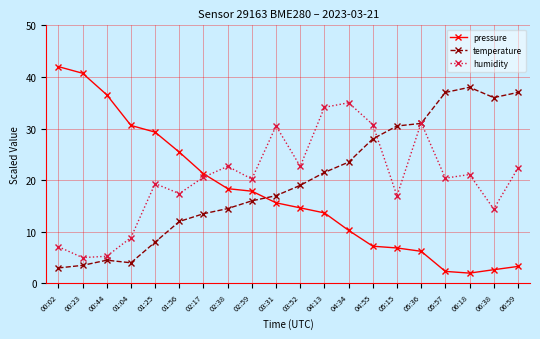

Which series has the largest total across all categories?

humidity